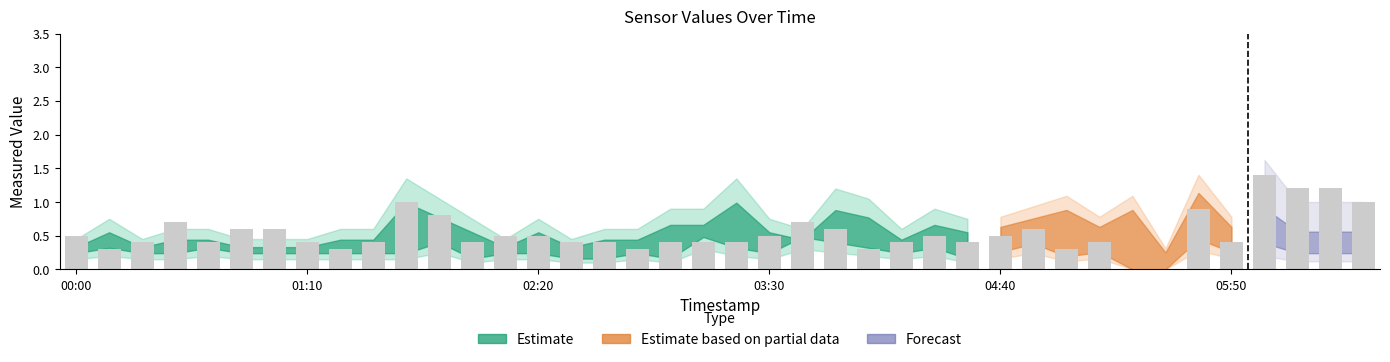

What is the greatest value displayed?

1.4